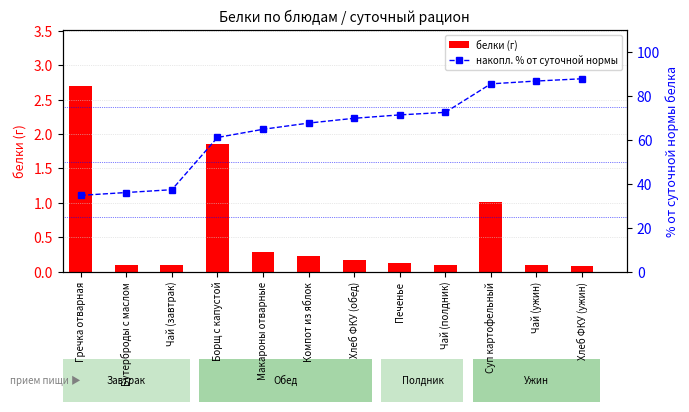

How many groups of bars are there?

12